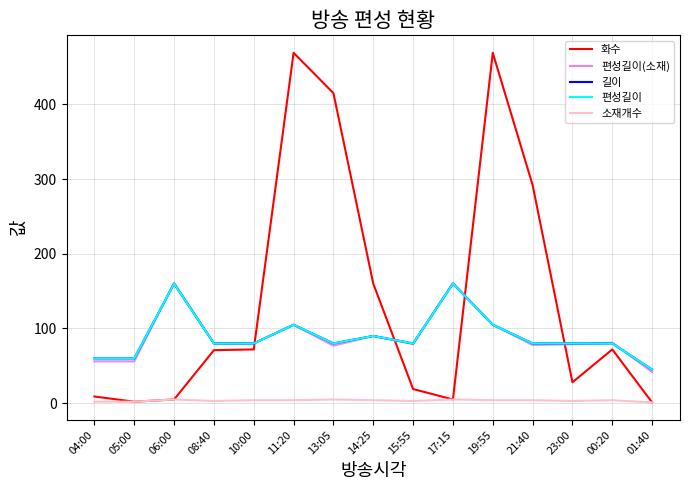

Is it true that 길이 equals 25 at 04:00?

False